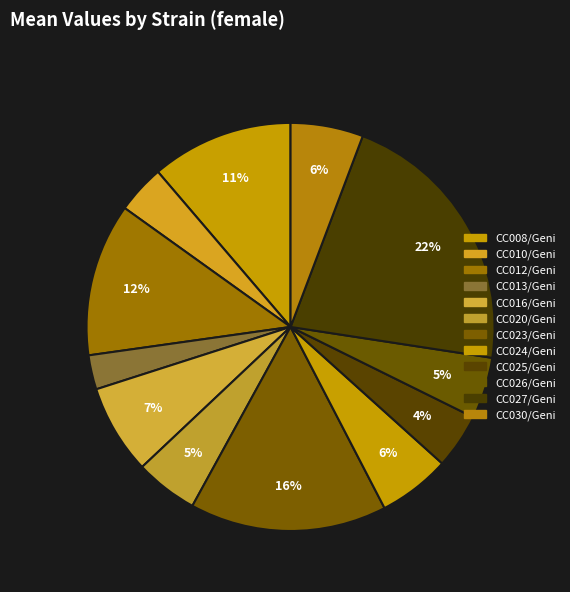

To the nearest percent, what is the combined percentage of CC013/Geni and CC024/Geni?

8%